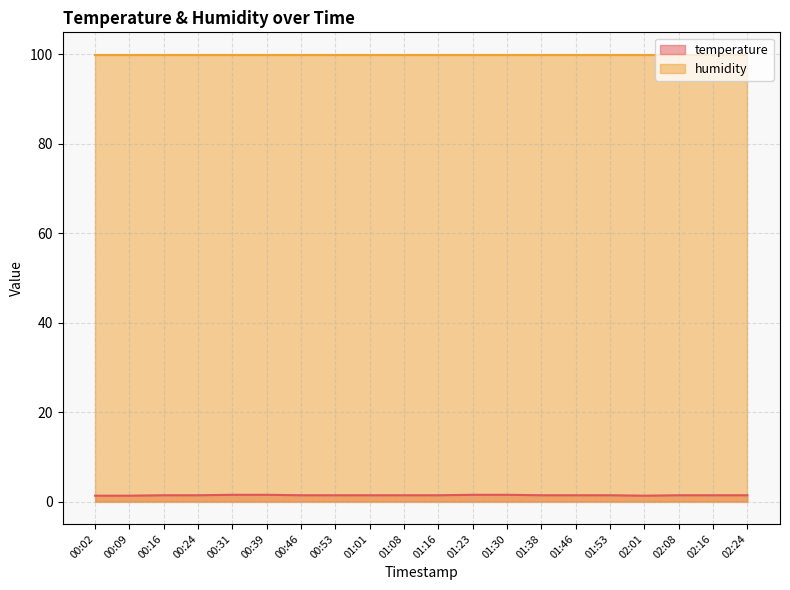

Does the chart display data point markers on the line(s)?

No